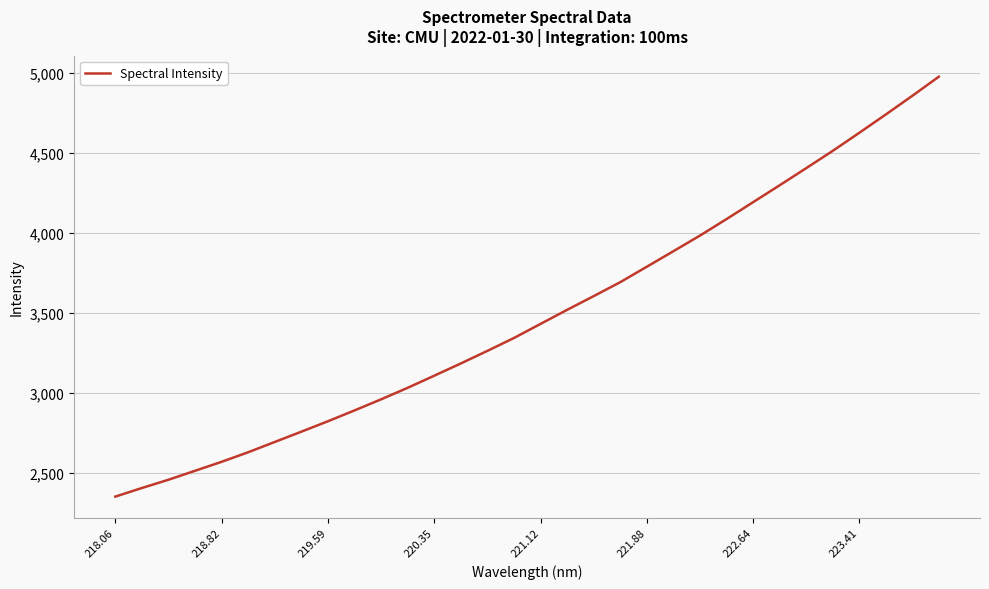

What is the difference between the second highest and second lowest values?

2451.3